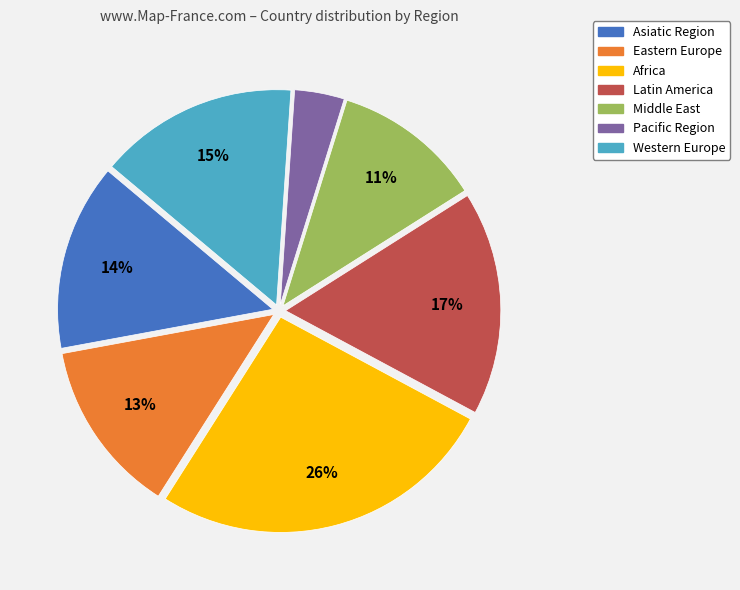

To the nearest percent, what portion does Asiatic Region represent?

14%